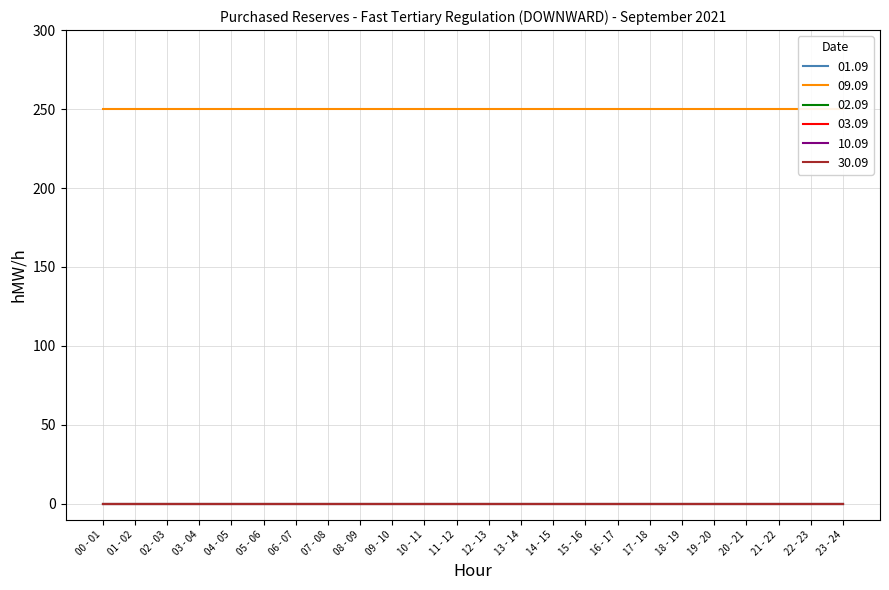

Reading left to right, what are all the values shown in this chart?

01.09: 00 - 01=0	01 - 02=0	02 - 03=0	03 - 04=0	04 - 05=0	05 - 06=0	06 - 07=0	07 - 08=0	08 - 09=0	09 - 10=0	10 - 11=0	11 - 12=0	12 - 13=0	13 - 14=0	14 - 15=0	15 - 16=0	16 - 17=0	17 - 18=0	18 - 19=0	19 - 20=0	20 - 21=0	21 - 22=0	22 - 23=0	23 - 24=0
09.09: 00 - 01=250	01 - 02=250	02 - 03=250	03 - 04=250	04 - 05=250	05 - 06=250	06 - 07=250	07 - 08=250	08 - 09=250	09 - 10=250	10 - 11=250	11 - 12=250	12 - 13=250	13 - 14=250	14 - 15=250	15 - 16=250	16 - 17=250	17 - 18=250	18 - 19=250	19 - 20=250	20 - 21=250	21 - 22=250	22 - 23=250	23 - 24=250
02.09: 00 - 01=0	01 - 02=0	02 - 03=0	03 - 04=0	04 - 05=0	05 - 06=0	06 - 07=0	07 - 08=0	08 - 09=0	09 - 10=0	10 - 11=0	11 - 12=0	12 - 13=0	13 - 14=0	14 - 15=0	15 - 16=0	16 - 17=0	17 - 18=0	18 - 19=0	19 - 20=0	20 - 21=0	21 - 22=0	22 - 23=0	23 - 24=0
03.09: 00 - 01=0	01 - 02=0	02 - 03=0	03 - 04=0	04 - 05=0	05 - 06=0	06 - 07=0	07 - 08=0	08 - 09=0	09 - 10=0	10 - 11=0	11 - 12=0	12 - 13=0	13 - 14=0	14 - 15=0	15 - 16=0	16 - 17=0	17 - 18=0	18 - 19=0	19 - 20=0	20 - 21=0	21 - 22=0	22 - 23=0	23 - 24=0
10.09: 00 - 01=0	01 - 02=0	02 - 03=0	03 - 04=0	04 - 05=0	05 - 06=0	06 - 07=0	07 - 08=0	08 - 09=0	09 - 10=0	10 - 11=0	11 - 12=0	12 - 13=0	13 - 14=0	14 - 15=0	15 - 16=0	16 - 17=0	17 - 18=0	18 - 19=0	19 - 20=0	20 - 21=0	21 - 22=0	22 - 23=0	23 - 24=0
30.09: 00 - 01=0	01 - 02=0	02 - 03=0	03 - 04=0	04 - 05=0	05 - 06=0	06 - 07=0	07 - 08=0	08 - 09=0	09 - 10=0	10 - 11=0	11 - 12=0	12 - 13=0	13 - 14=0	14 - 15=0	15 - 16=0	16 - 17=0	17 - 18=0	18 - 19=0	19 - 20=0	20 - 21=0	21 - 22=0	22 - 23=0	23 - 24=0